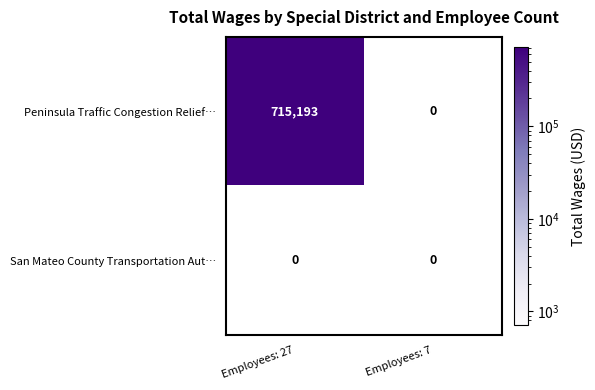

What is the difference between the highest and lowest values at Employees: 27?

715193